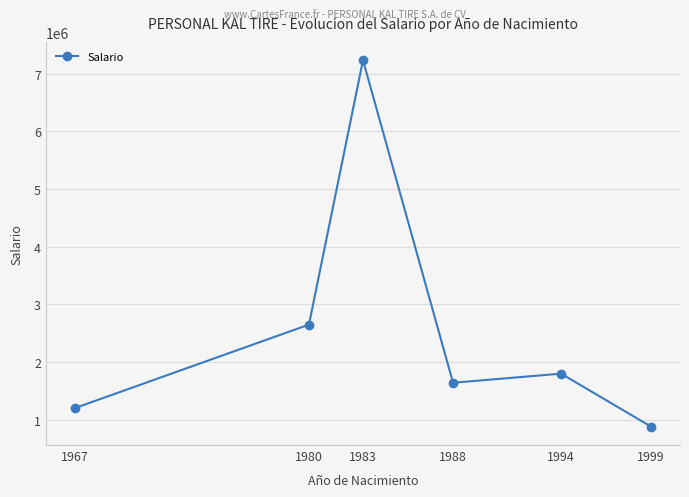

What is the minimum value shown in the chart?

877803